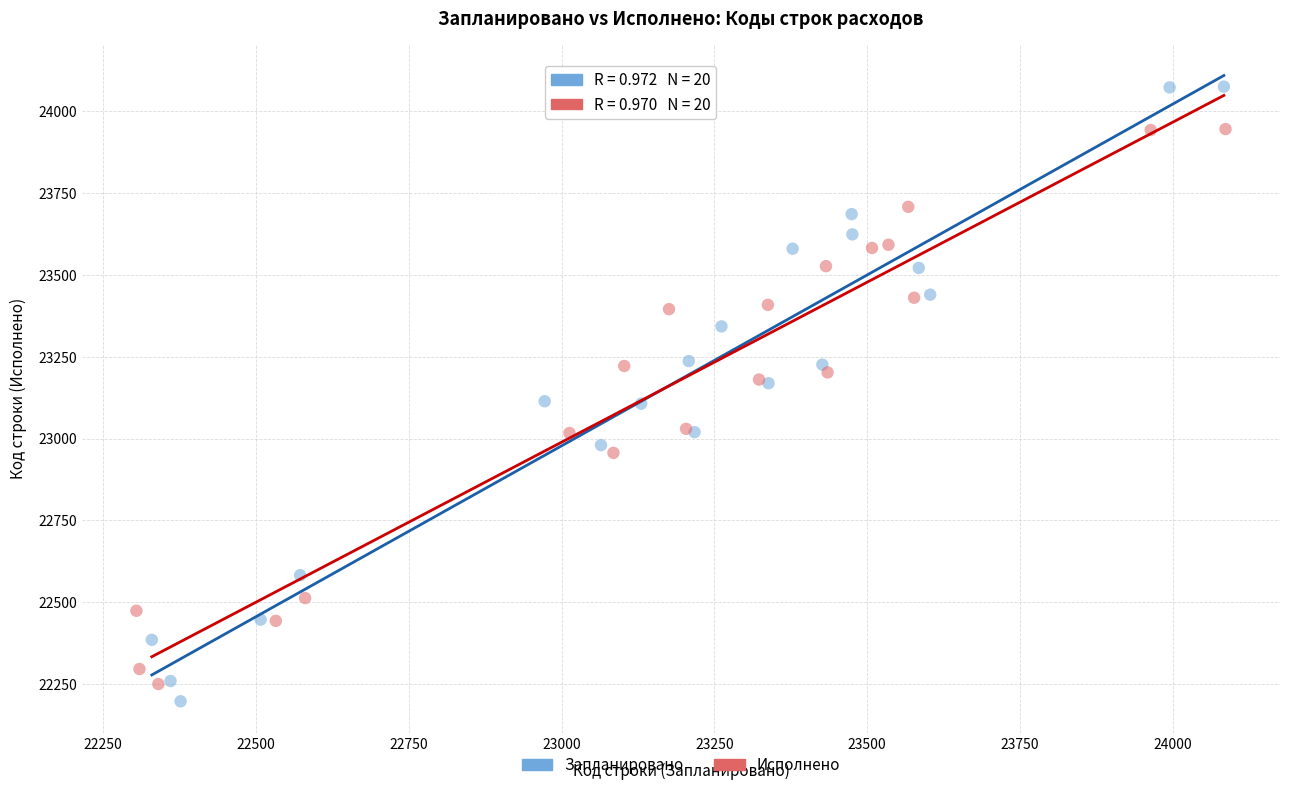

Which series reaches the maximum Y coordinate?

Запланировано